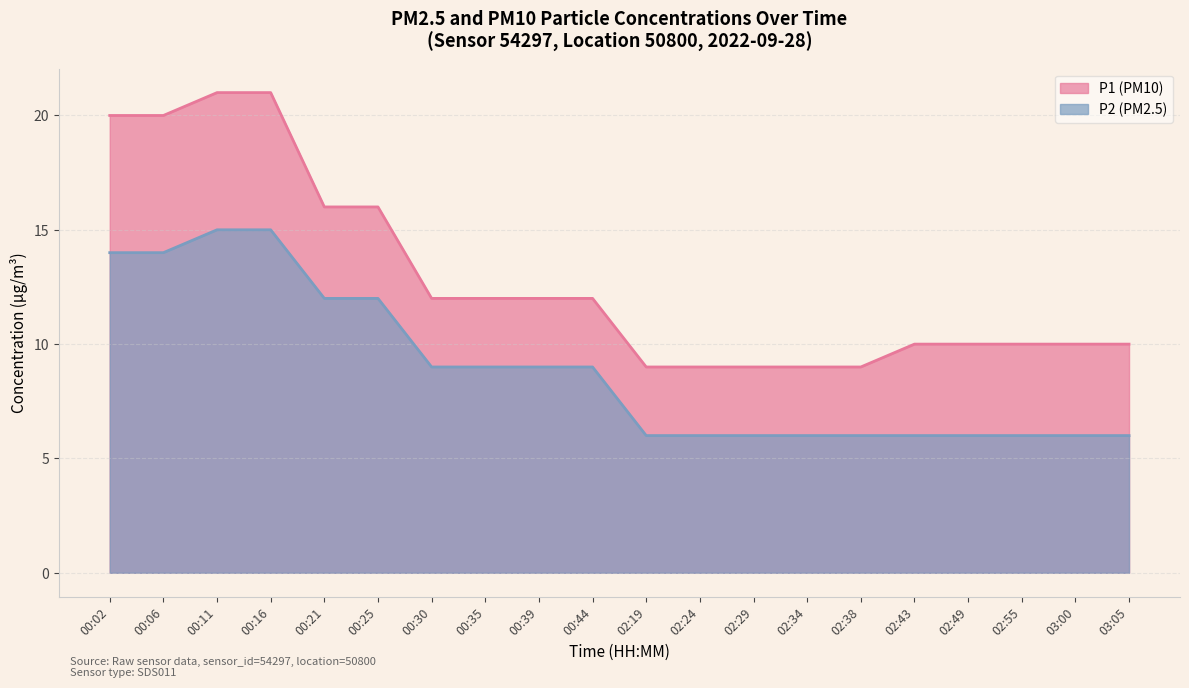

How many lines are shown in the chart?

2